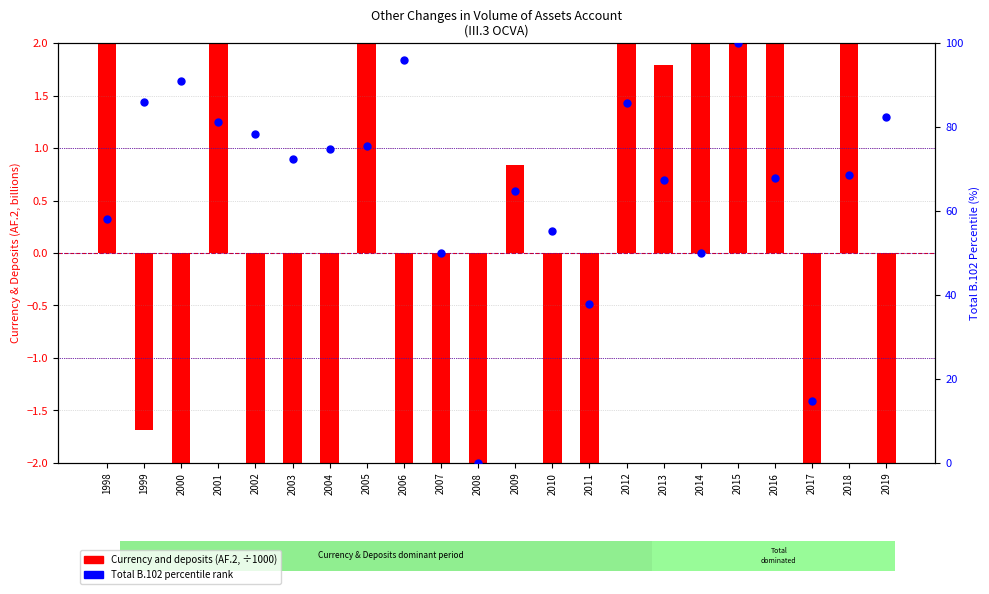

Which series has the largest Y range (max minus min)?

Currency and deposits (AF.2)